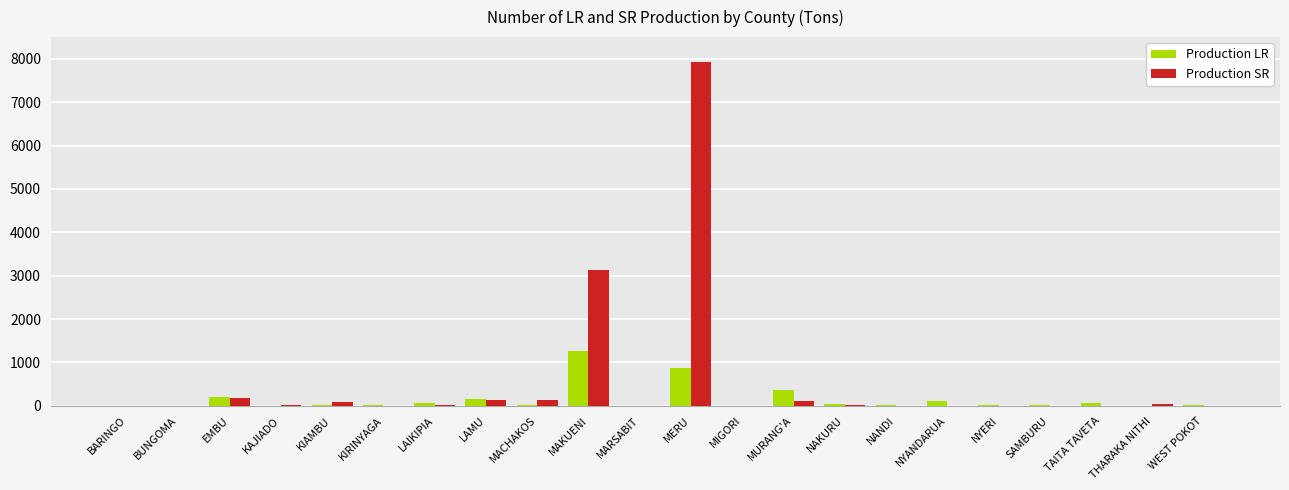

What value does the Production SR series have at KAJIADO?

24.0